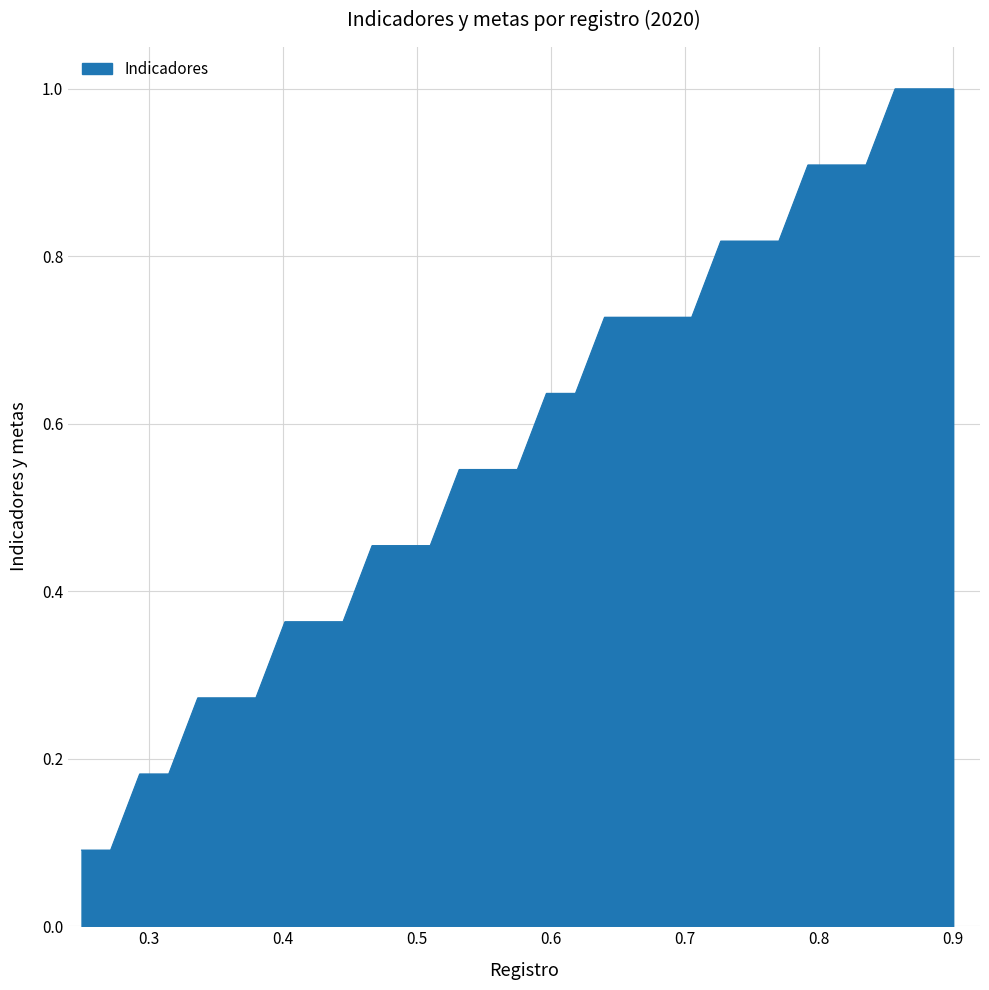

What is the difference between the maximum and minimum values?

0.9